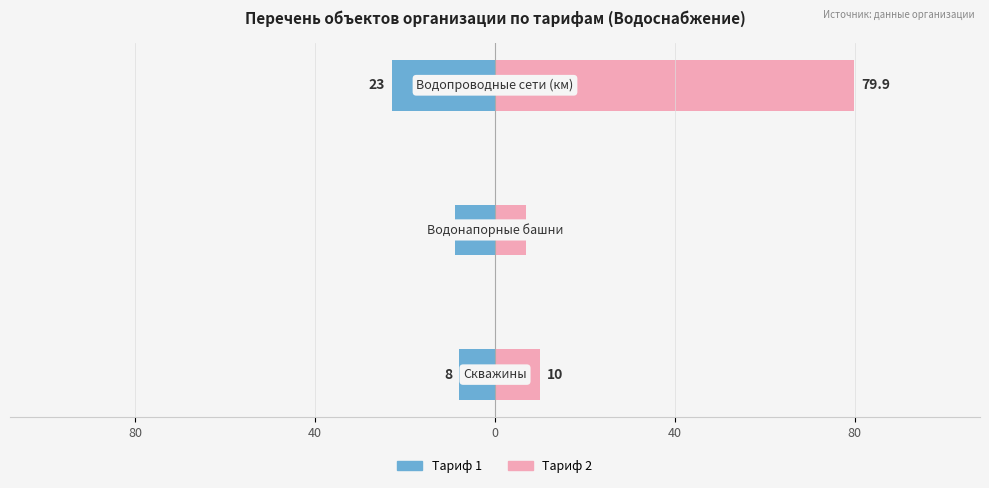

Reading right to left, transcribe all the data shown in this chart.

Тариф 1 (Водоснабжение): 0=-23.0	40=-9.0	80=-8.0
Тариф 2 (Водоснабжение): 0=79.9	40=7.0	80=10.0